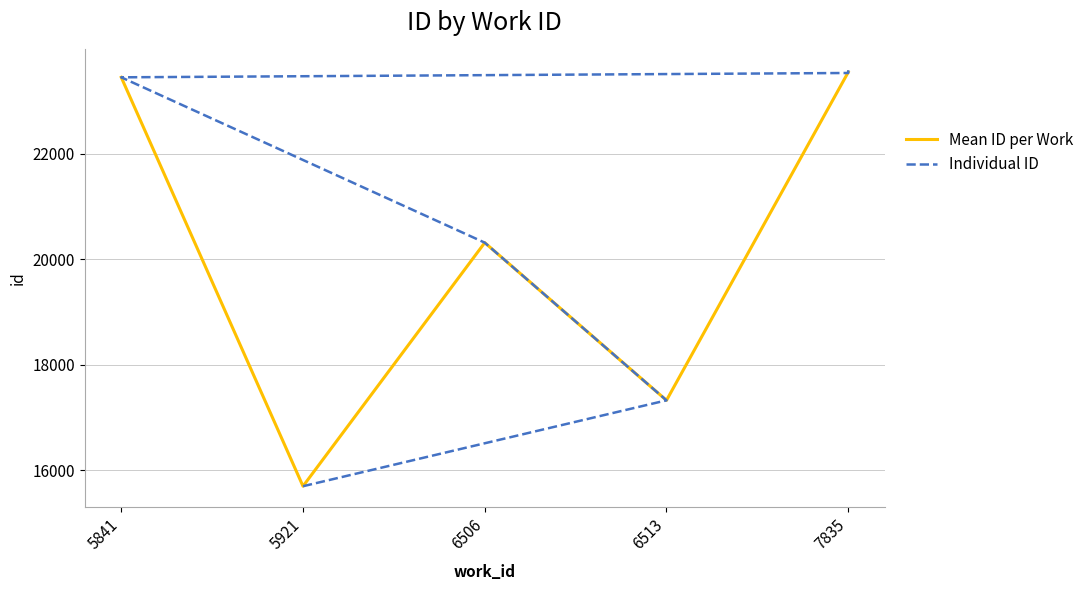

What value does the data have at 6513, to the nearest 100?

17300